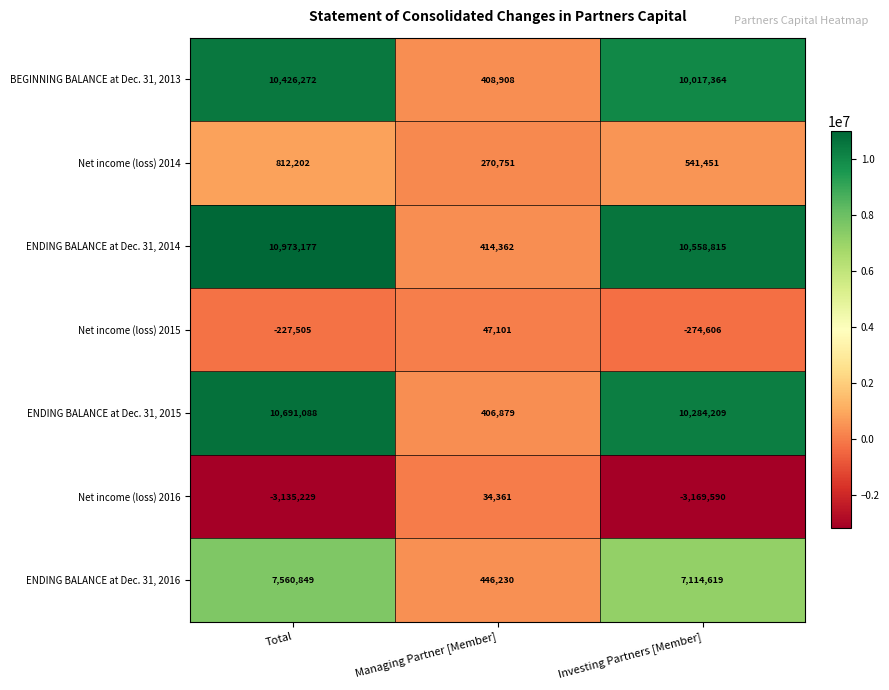

What is the difference between the maximum and minimum values in the BEGINNING BALANCE at Dec. 31, 2013 series?

10017364